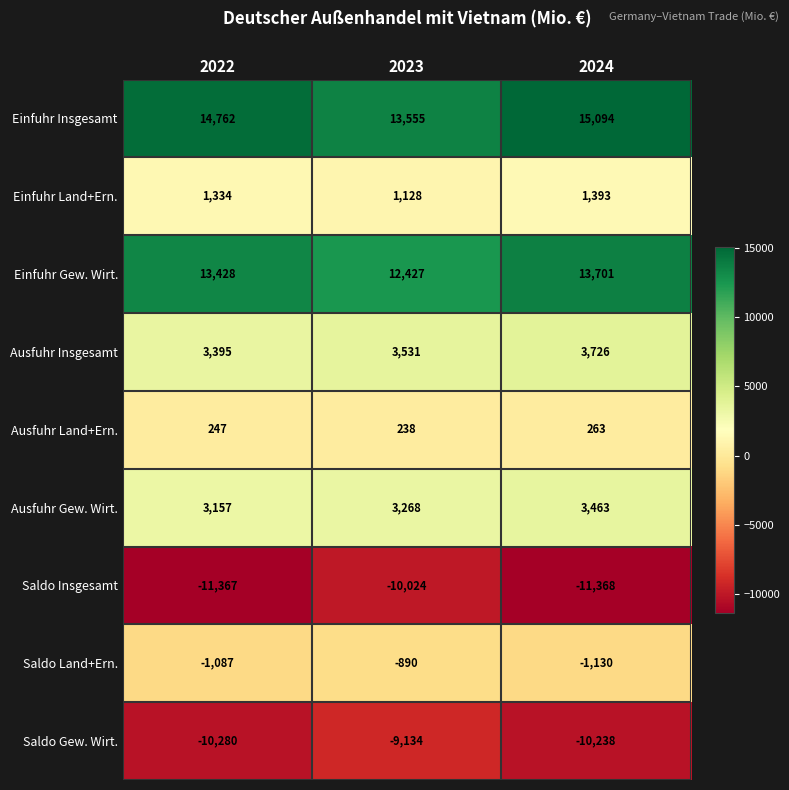

What is the difference between the maximum and minimum values in the Einfuhr Land+Ern. series?

265